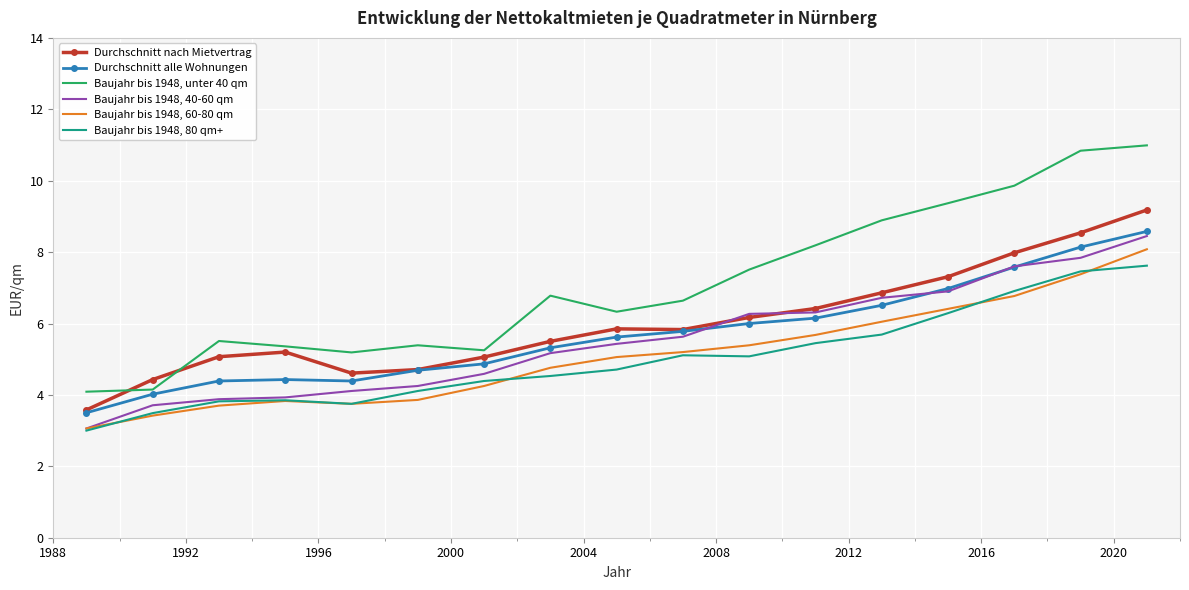

List the series in order of their peak value, highest first.

Baujahr bis 1948, unter 40 qm, Durchschnitt nach Mietvertrag, Durchschnitt alle Wohnungen, Baujahr bis 1948, 40-60 qm, Baujahr bis 1948, 60-80 qm, Baujahr bis 1948, 80 qm+